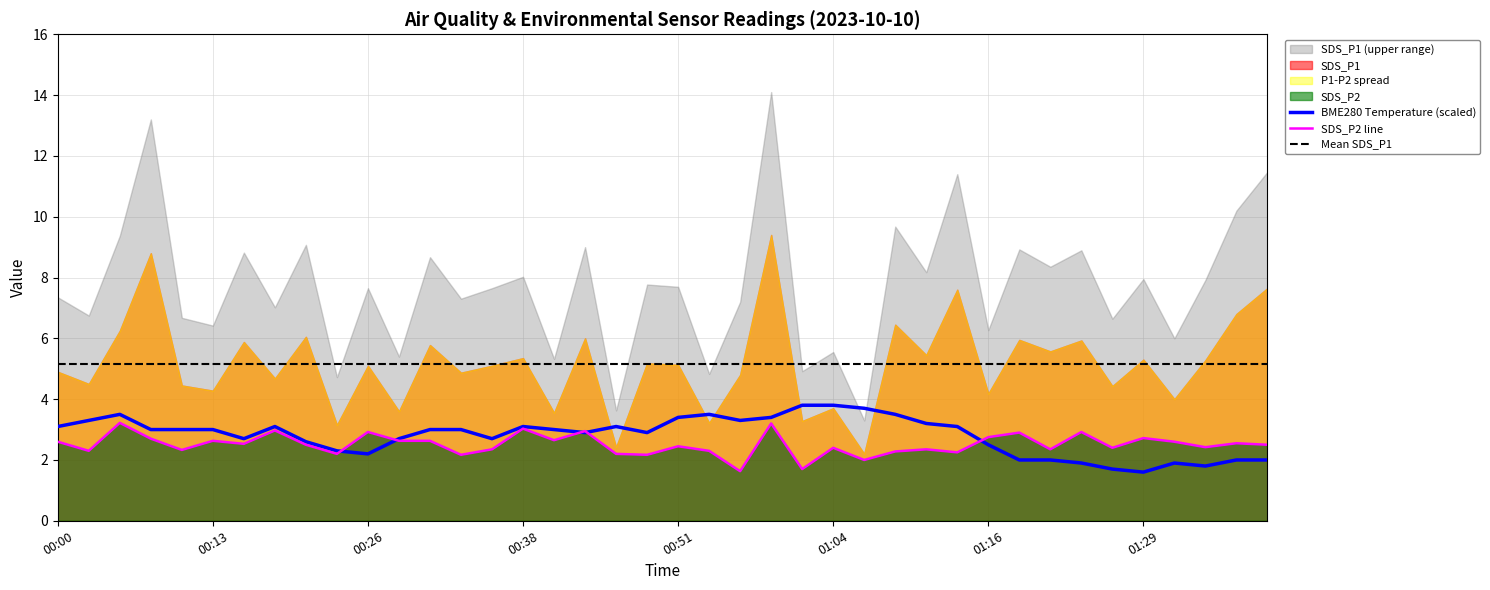

The Mean SDS_P1 series shows 3.1 at 00:51. True or false?

False